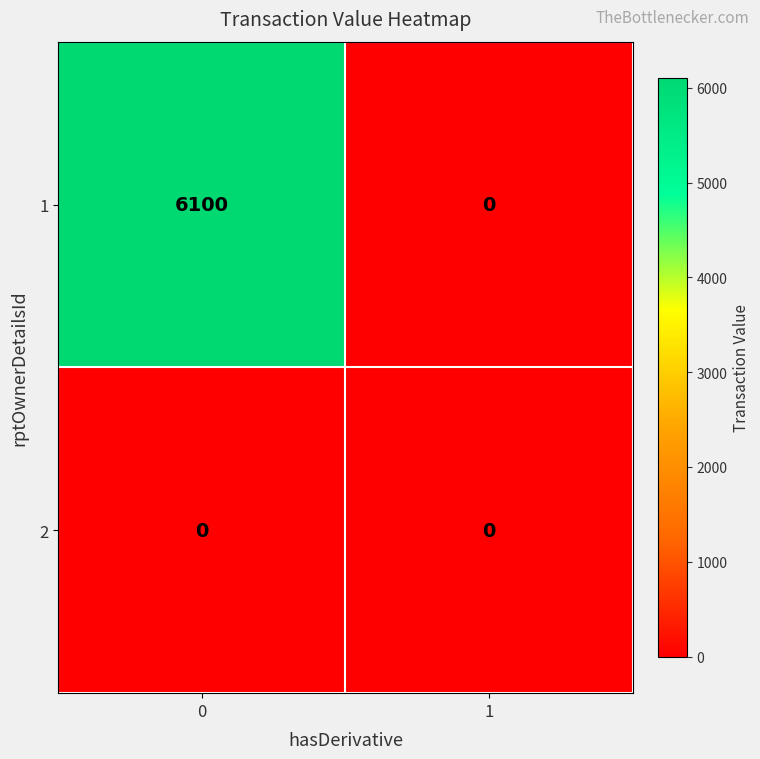

Is it true that 2 equals 0 at 0?

True